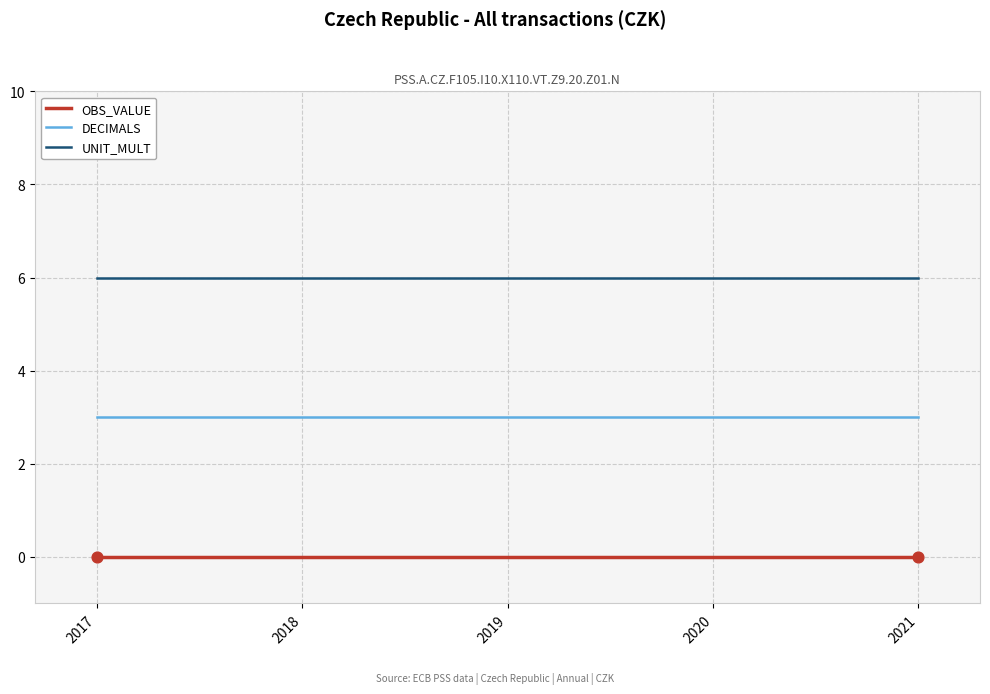

At how many categories does at least one series exceed 1?

5